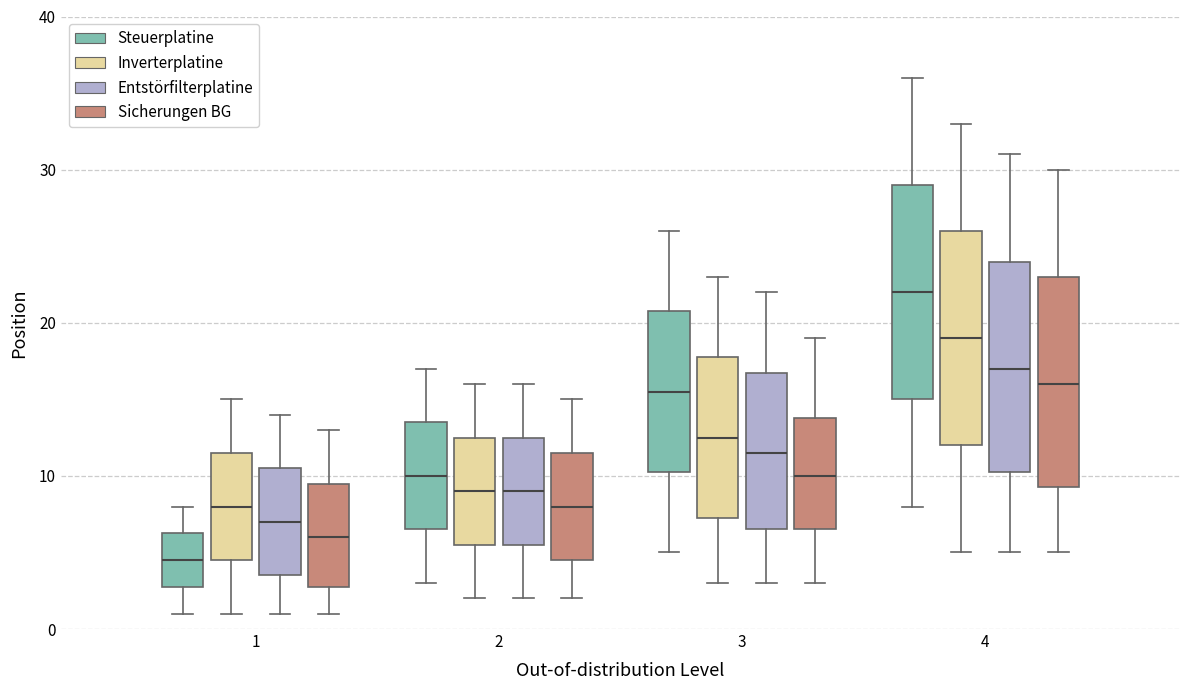

Where is the upper edge of the box for 1 (Sicherungen BG) on the y-axis? The values are not printed on the chart, so give them approximately, as read against the axis.

10